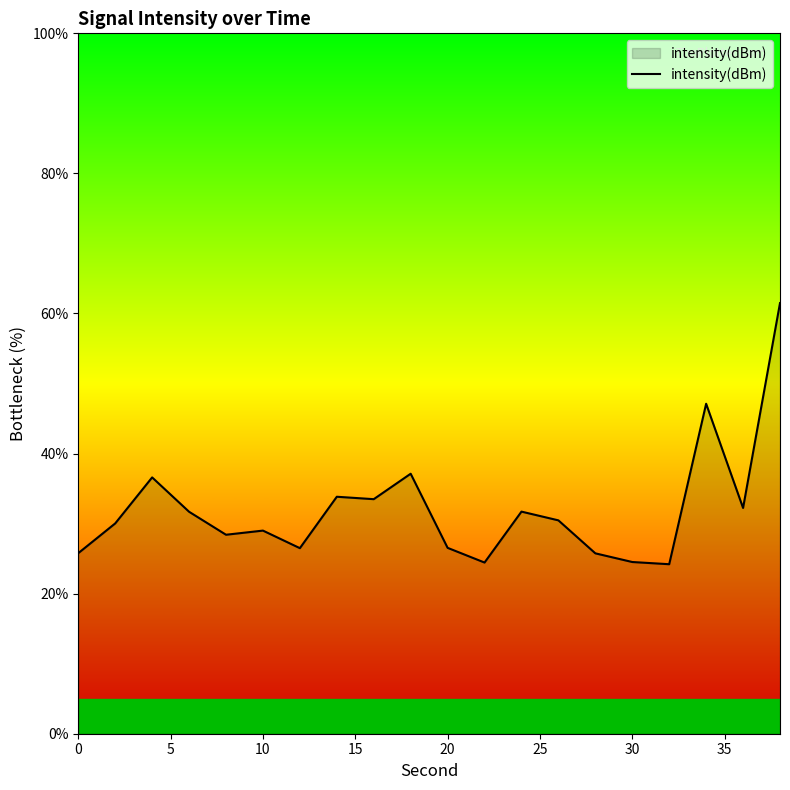

What is the difference between the maximum and minimum values?

37.3